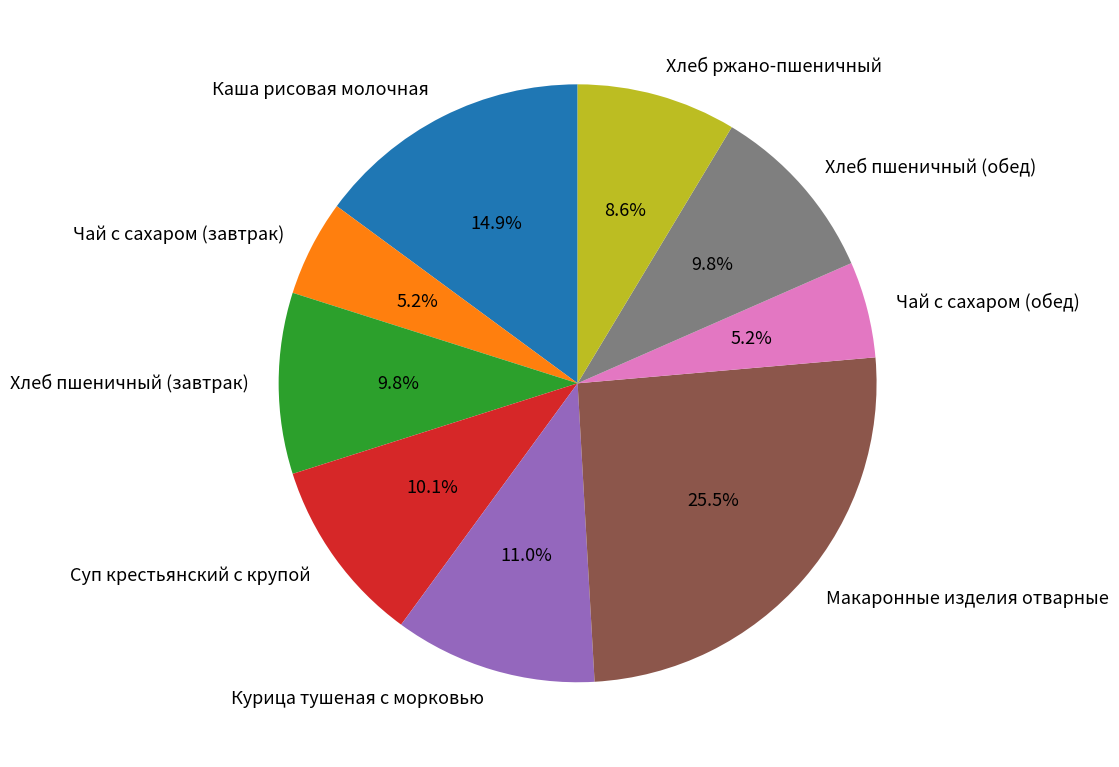

Which slice is the largest?

Макаронные изделия отварные